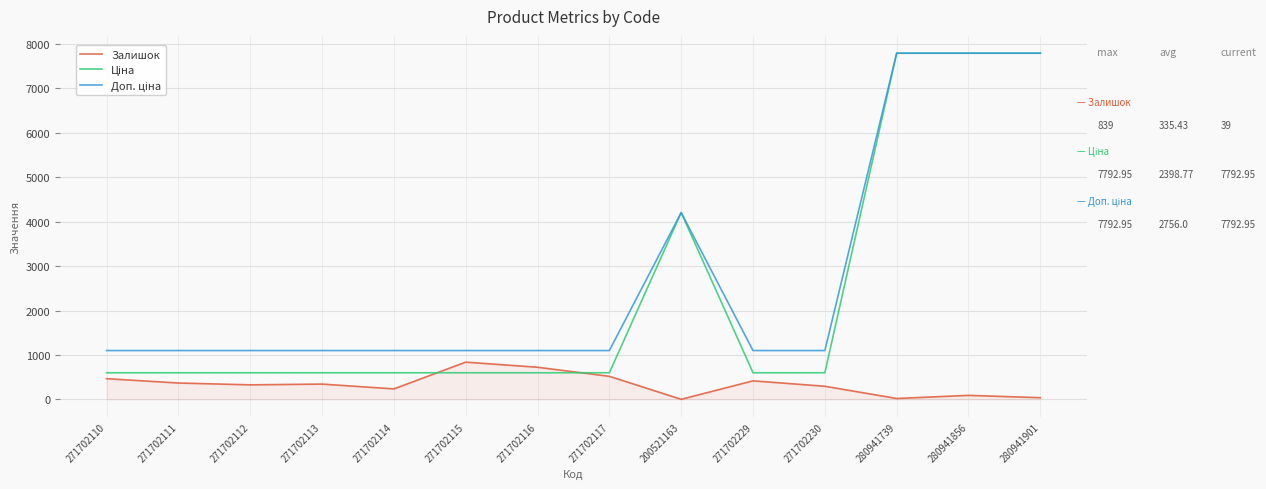

The Залишок series shows 467.0 at 271702110. True or false?

True